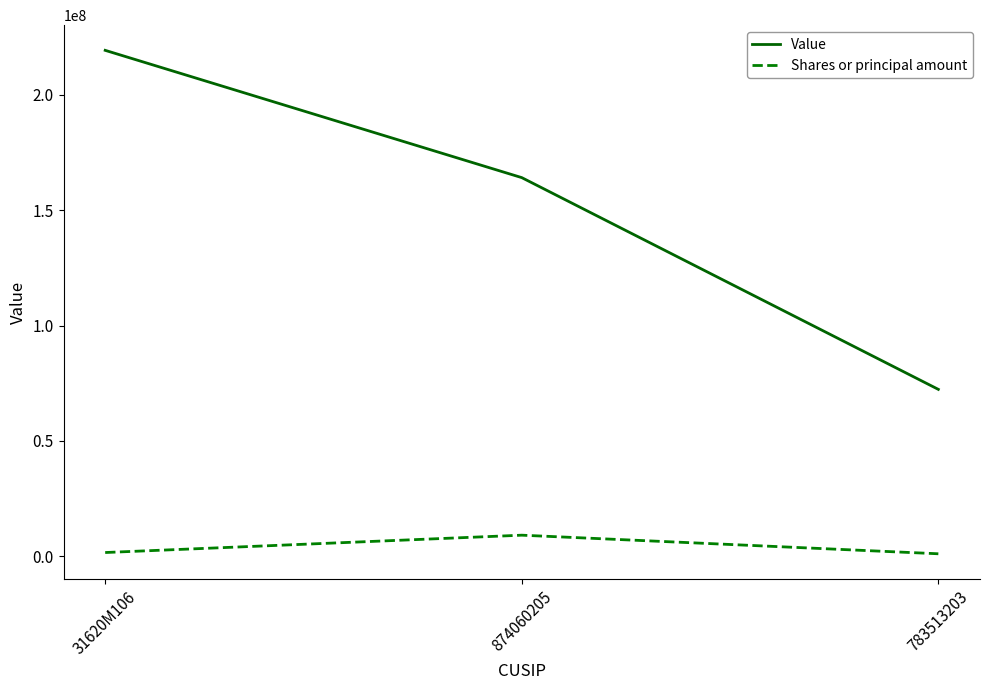

At which label is Shares or principal amount closest to 5123607?

31620M106